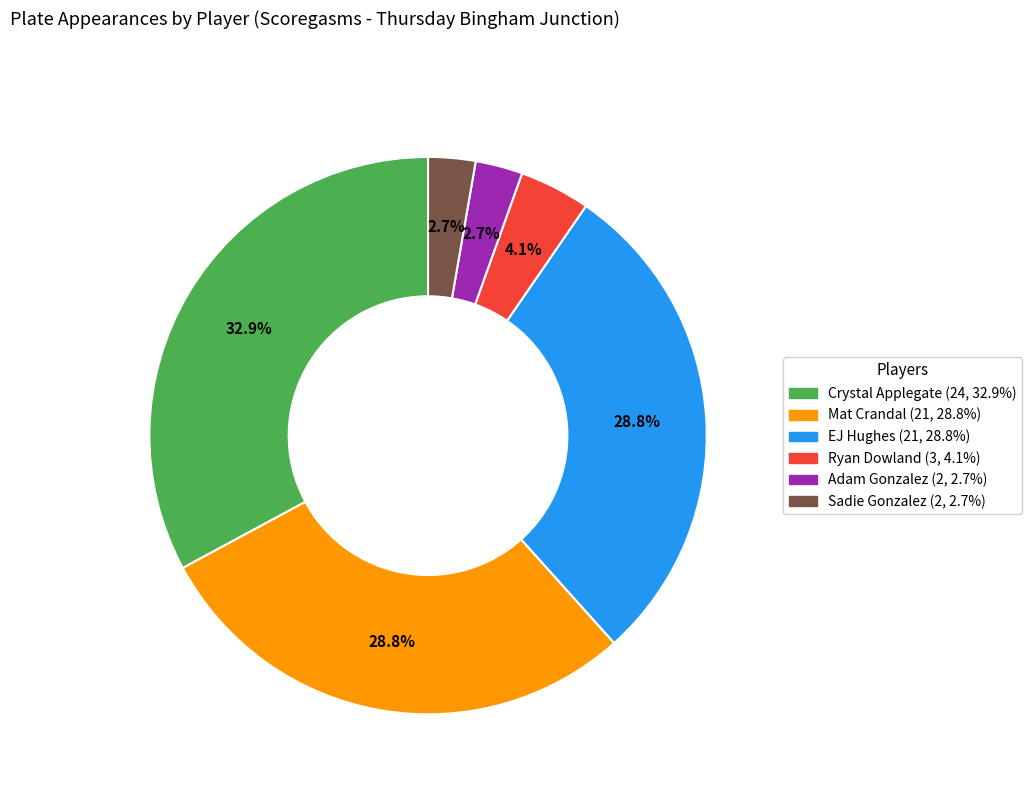

Does Adam Gonzalez represent more than half of the total?

No